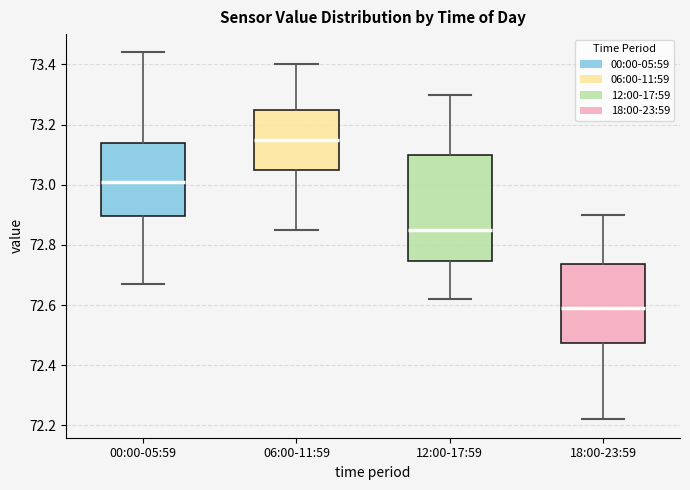

Which box has the lowest median line?

18:00-23:59